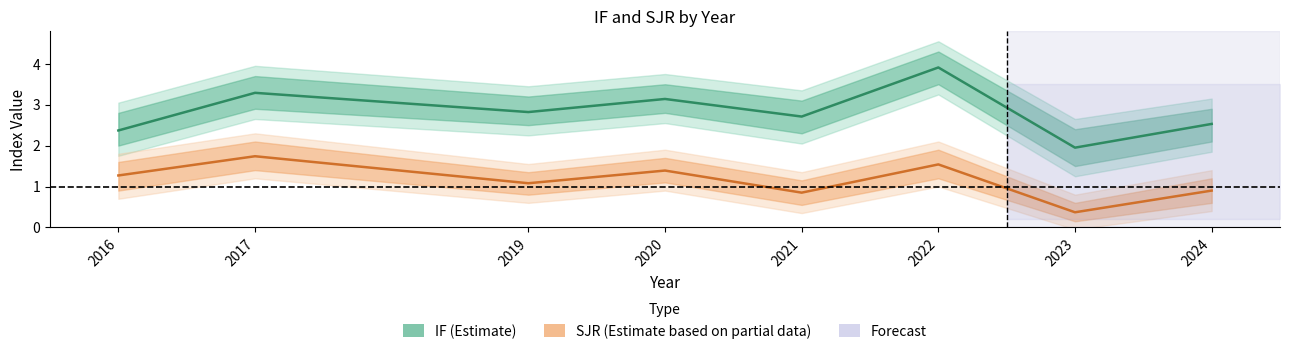

What is the average value of the IF series?

2.8